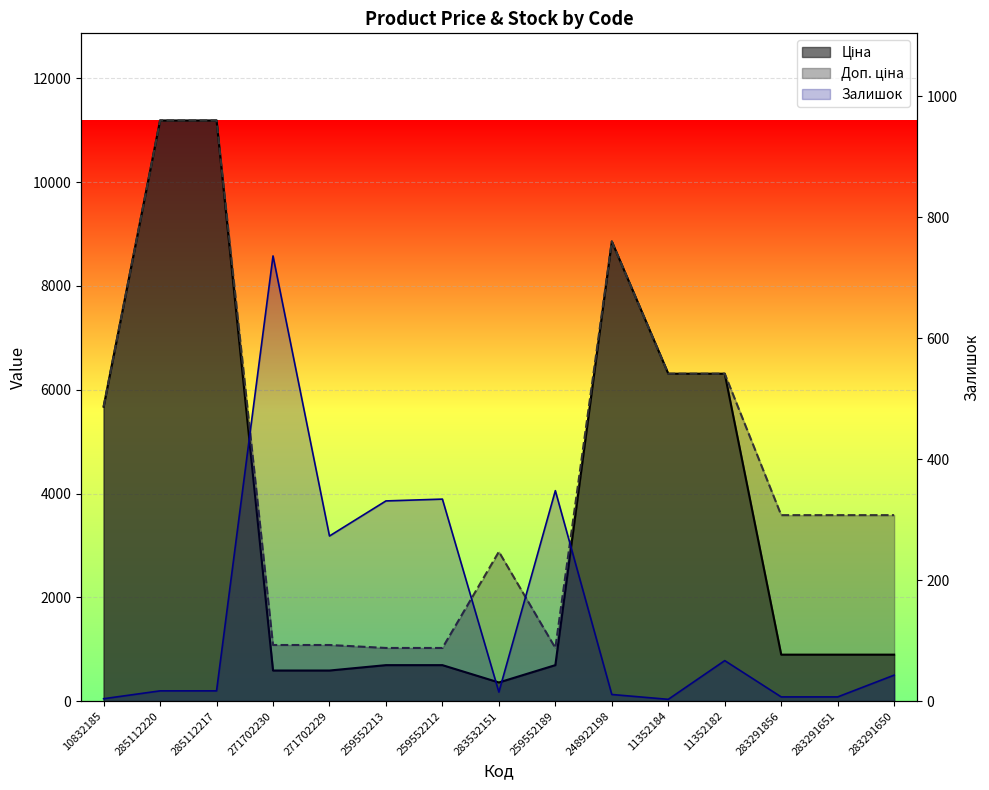

Between 11352182 and 271702229, which is larger?

11352182